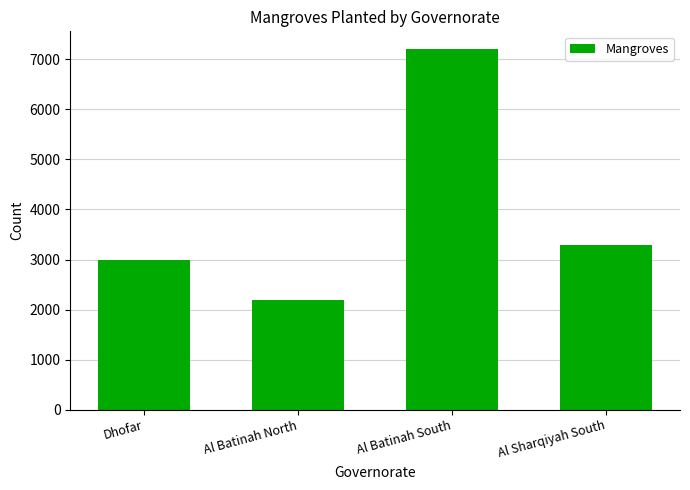

What is the difference between the values at Al Batinah North and Al Batinah South?

5000